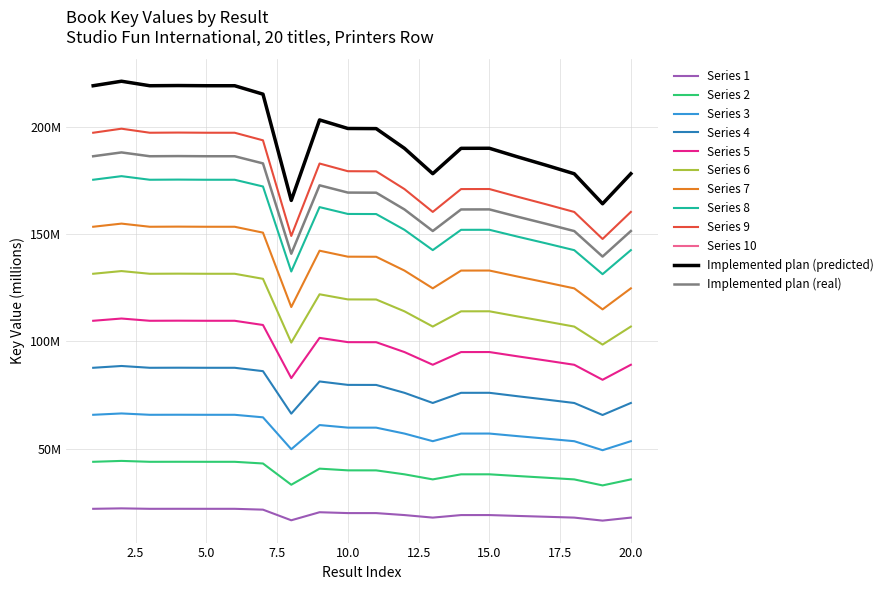

Is this an area chart (filled region under the line)?

No